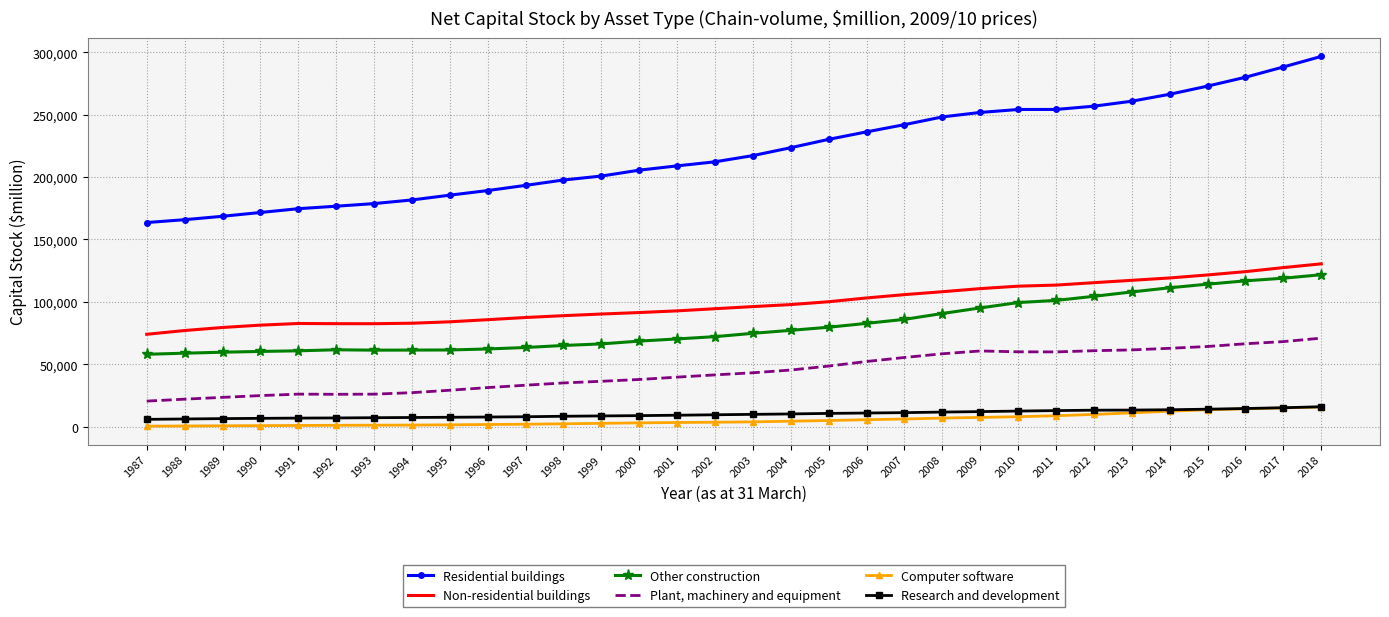

Which series has the largest total across all categories?

Residential buildings